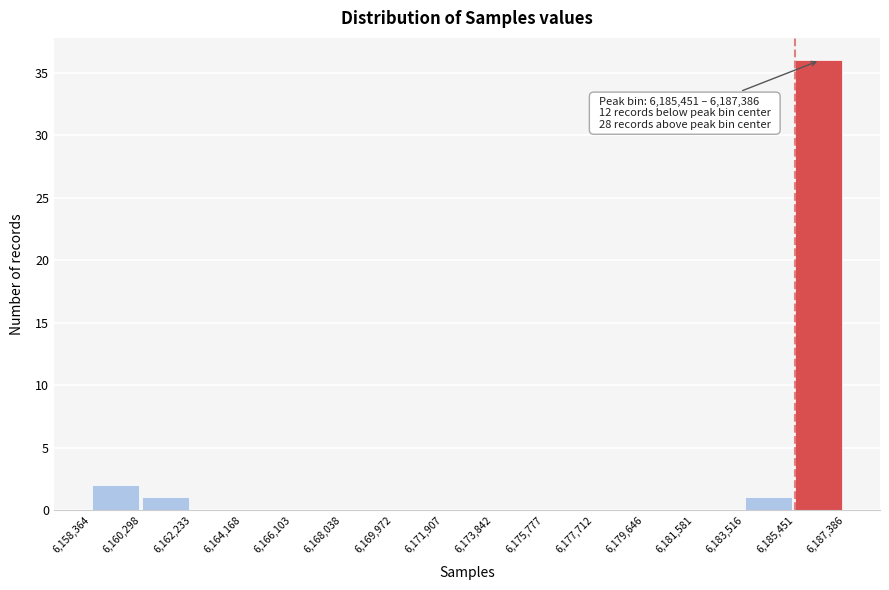

Which range on the x-axis has the tallest bar?

6,185,451 to 6,187,386